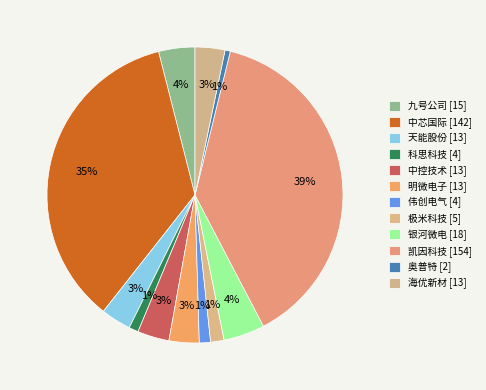

What percentage do 奥普特 and 凯因科技 together represent?

39.1%